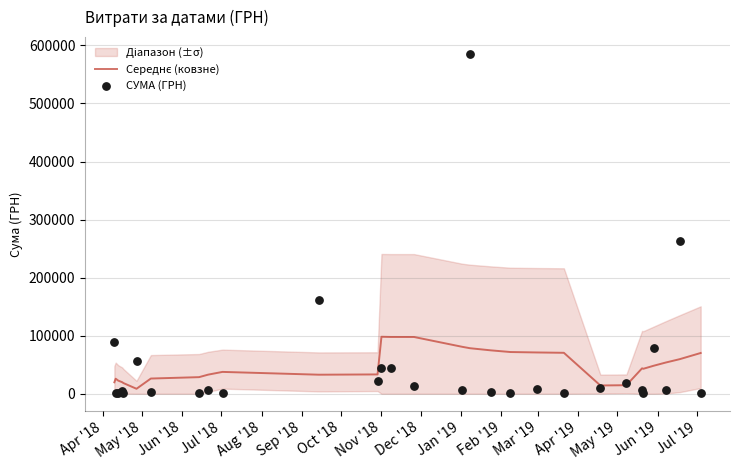

Which series has the largest total across all categories?

СУМА (ГРН)